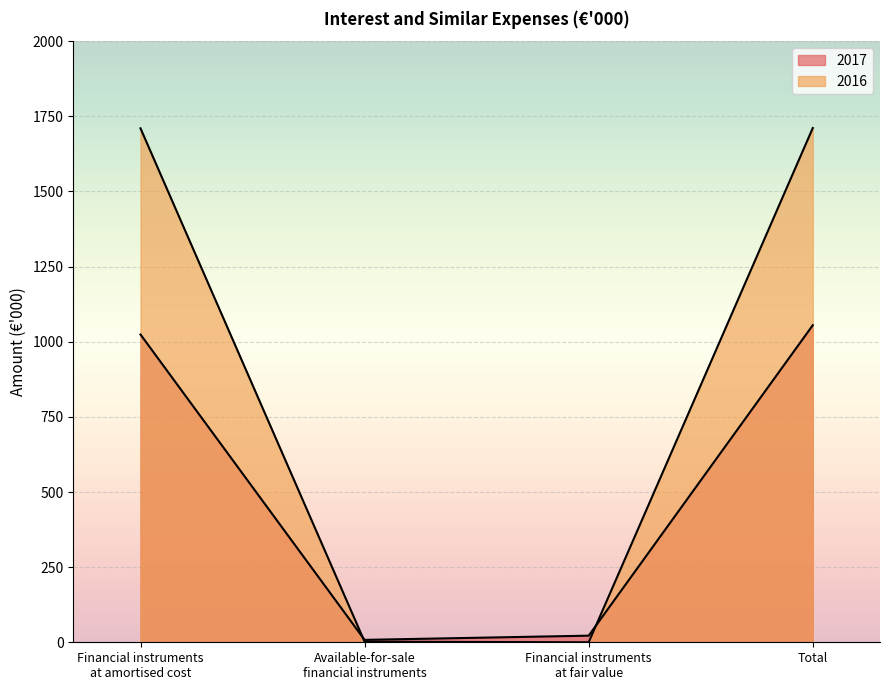

Rank the categories by 2017 value from lowest to highest.

Available-for-sale
financial instruments, Financial instruments
at fair value, Financial instruments
at amortised cost, Total